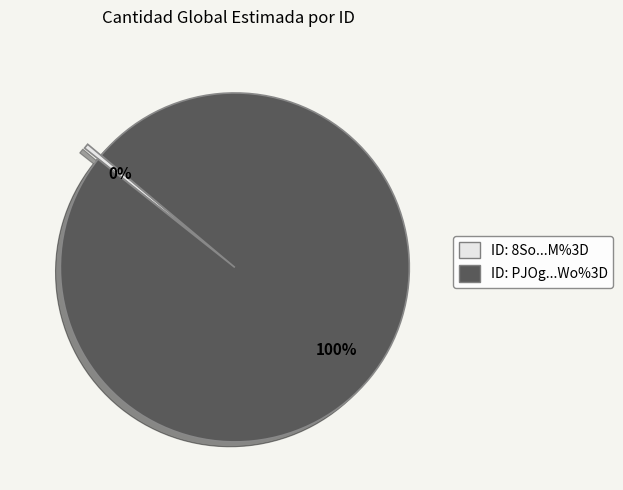

True or false: ID: 8So...M%3D accounts for 0% of the total.

True